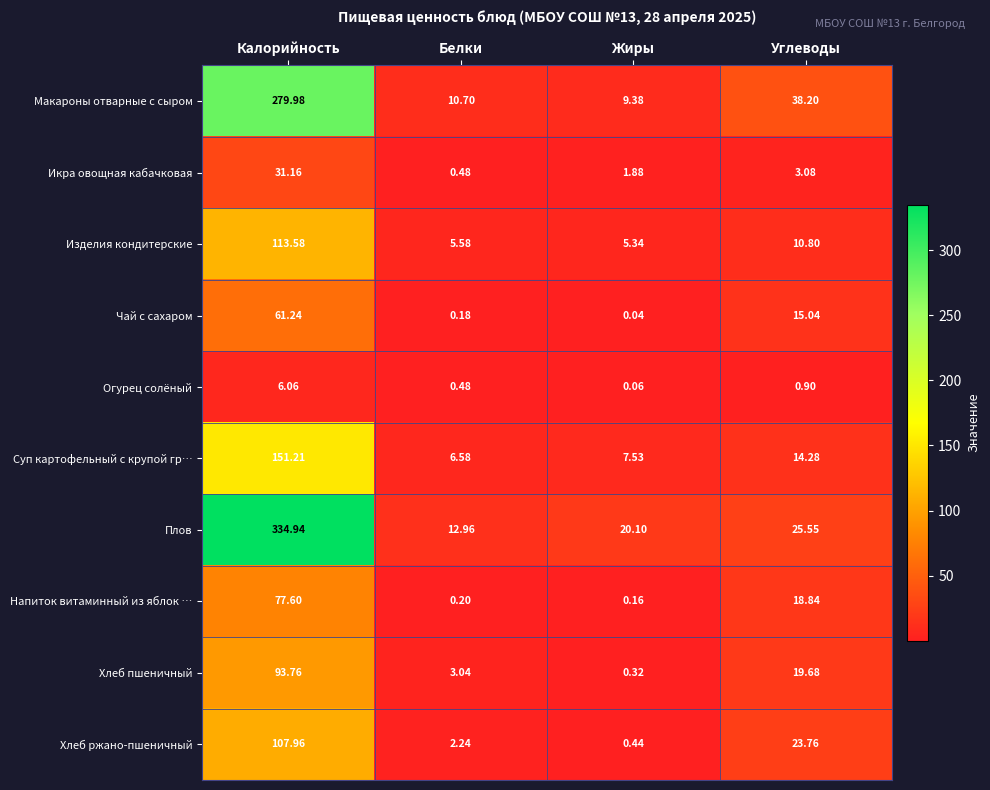

Count the number of data series in this chart.

10